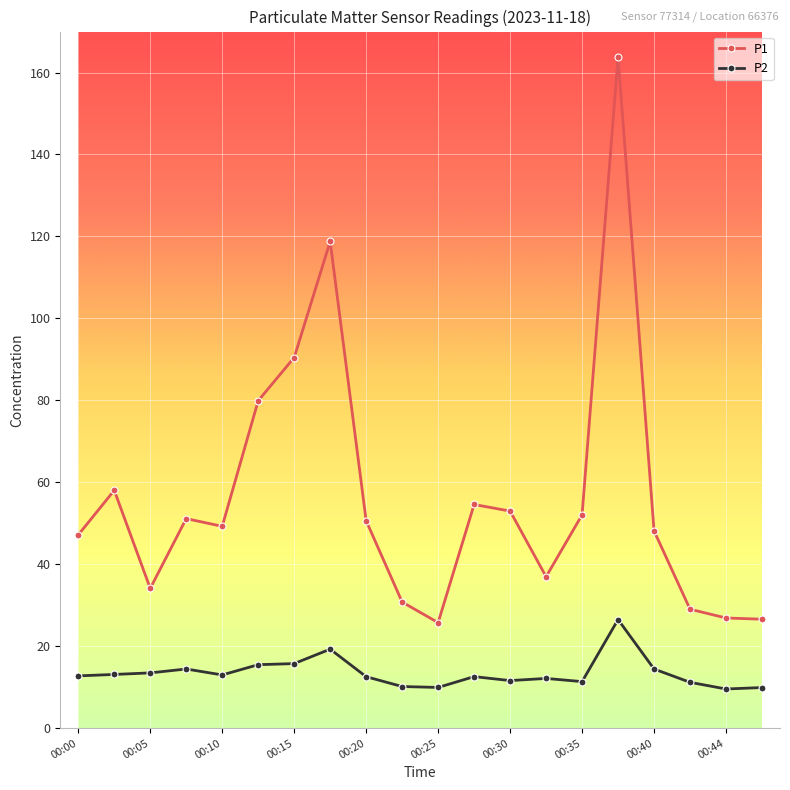

True or false: P1 and P2 intersect in this chart.

False